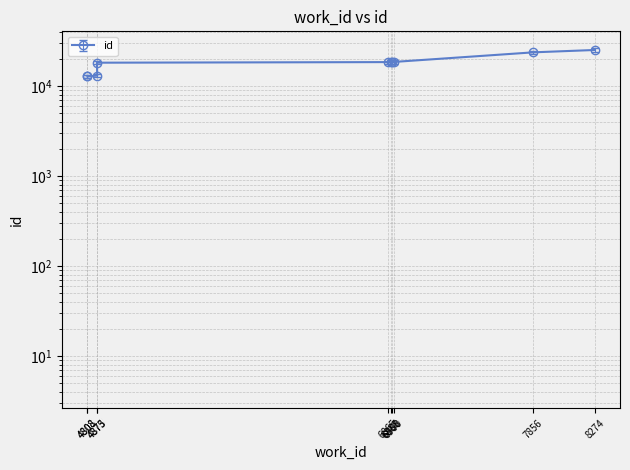

The value at 7856 is 22771.2. True or false?

True